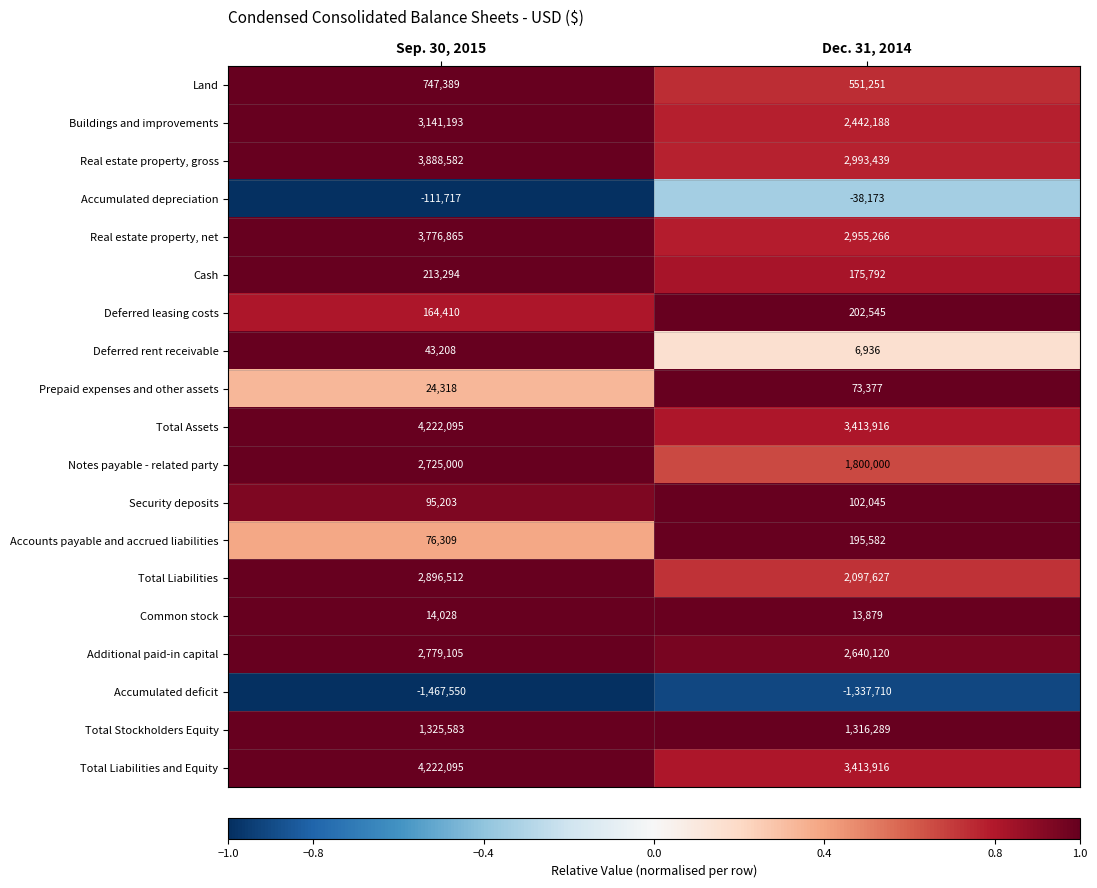

Between Sep. 30, 2015 and Dec. 31, 2014, which series saw the biggest shift?

Notes payable - related party